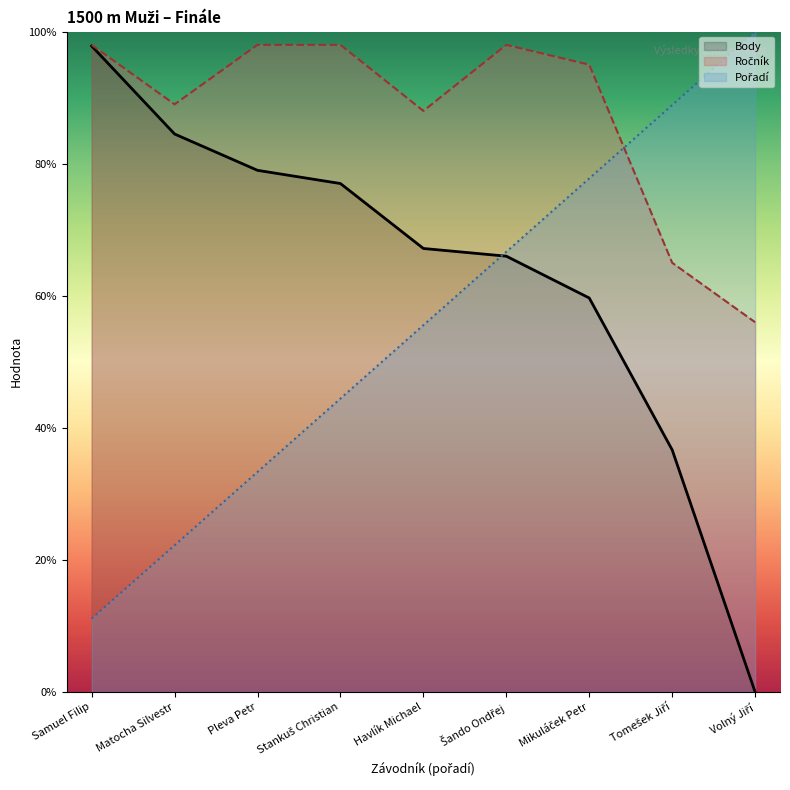

Which series has the largest range (max minus min)?

Body